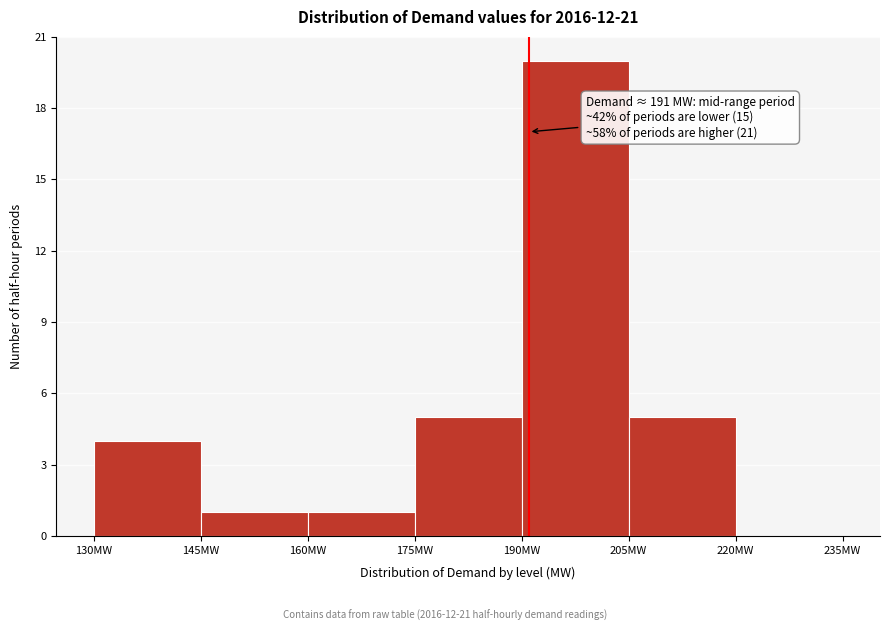

Which range on the x-axis has the tallest bar?

190 to 205